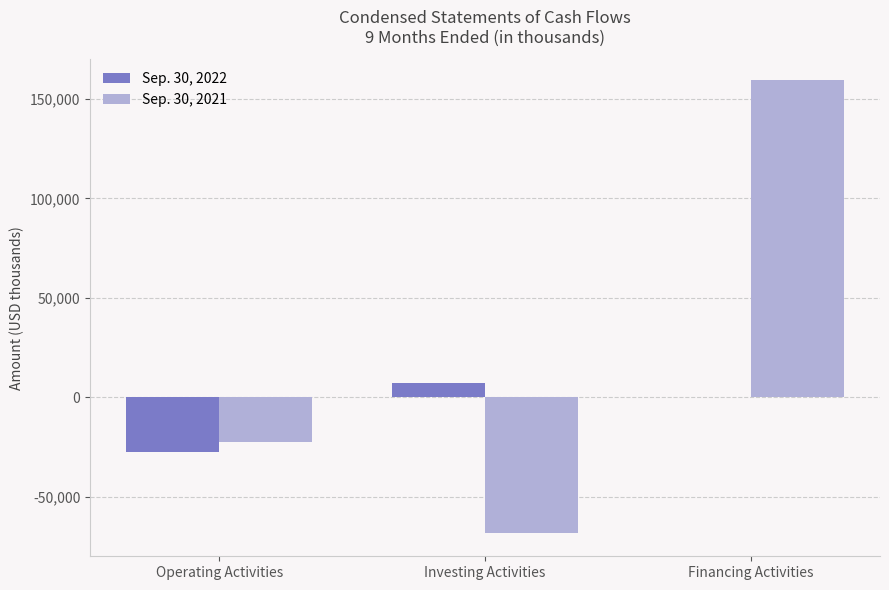

Where does the Sep. 30, 2022 series first go above 121?

Investing Activities